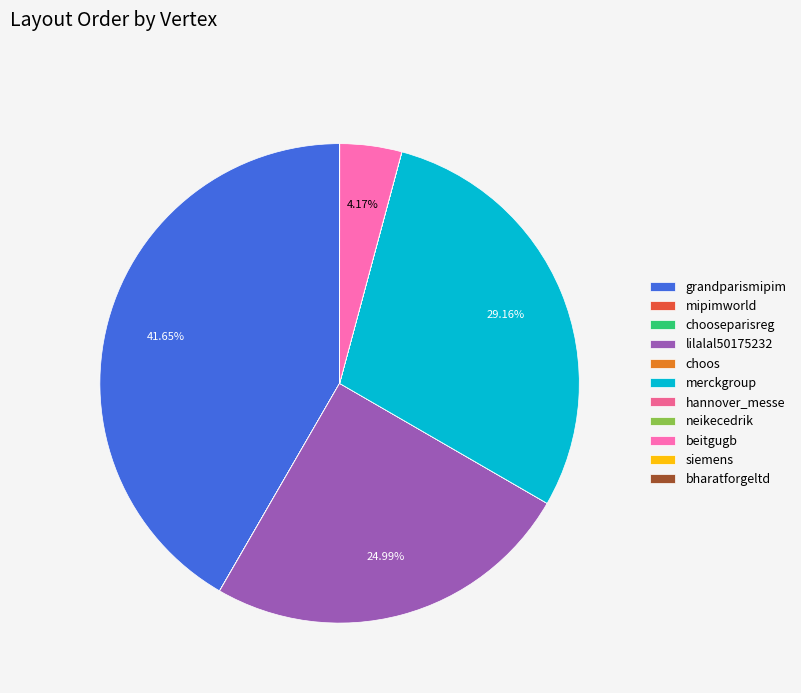

To the nearest percent, what percentage of the pie is merckgroup?

29%